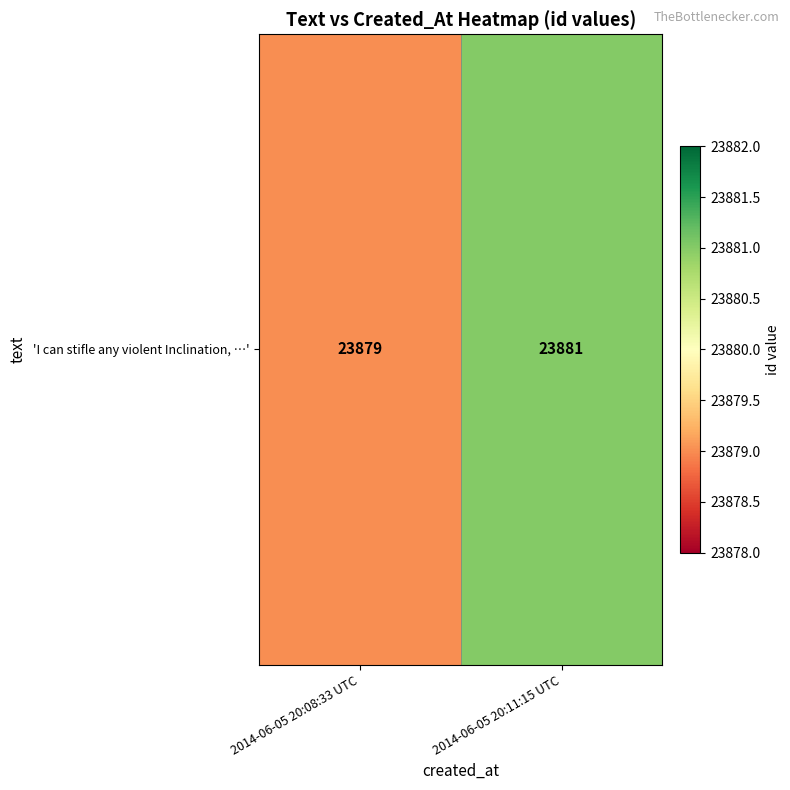

What is the average value?

23880